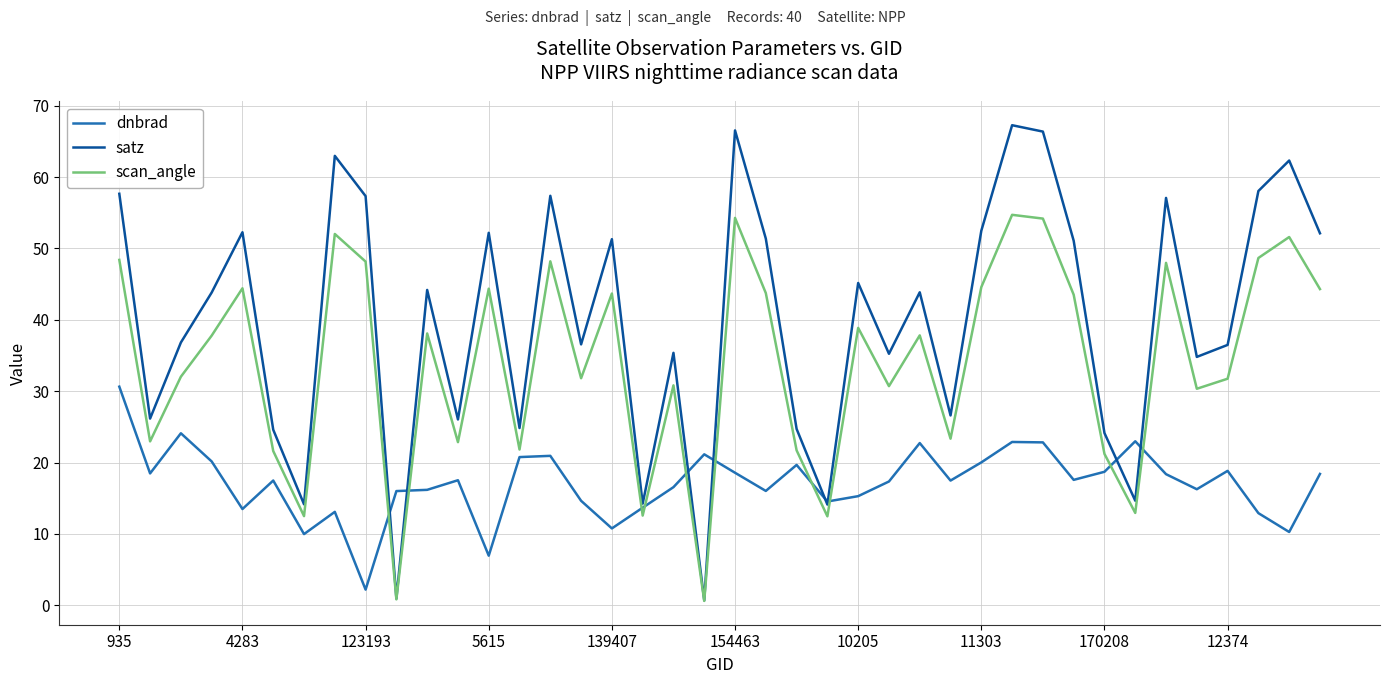

Which series has the largest total across all categories?

satz